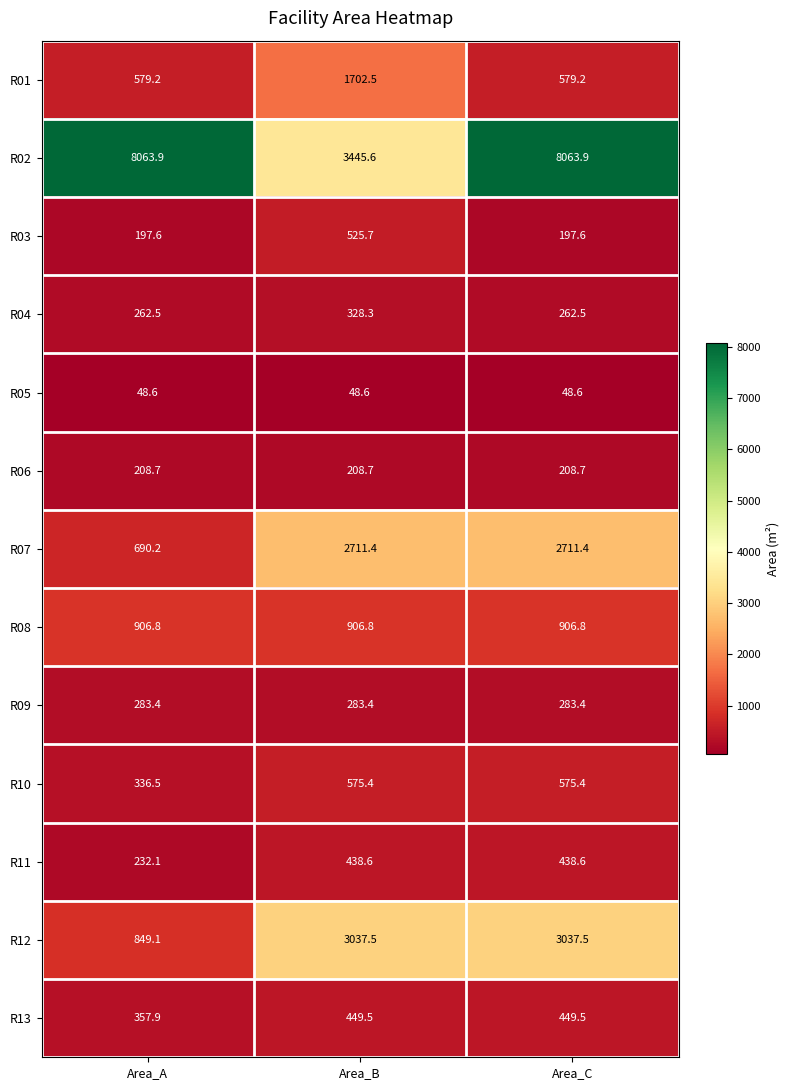

Which category has the lowest value in the R12 series?

Area_A